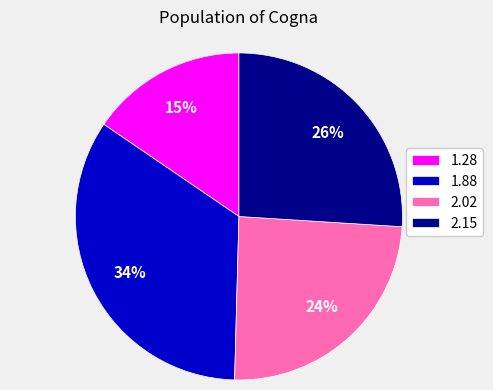

Does 2.15 represent more than half of the total?

No